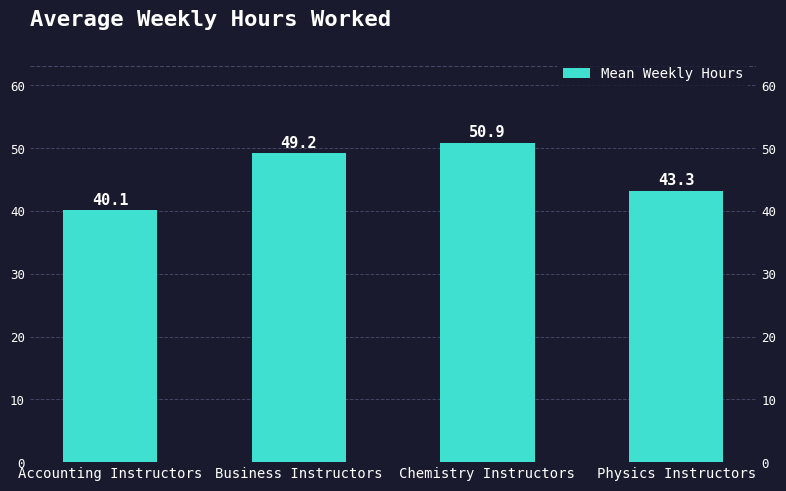

Does the chart contain stacked bars?

No